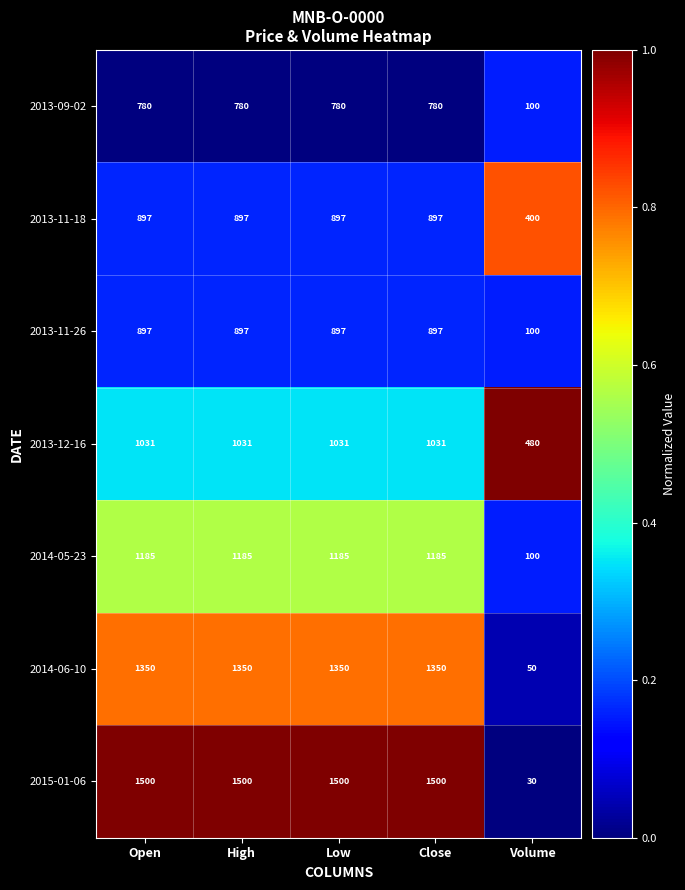

What is the greatest value displayed?

1500